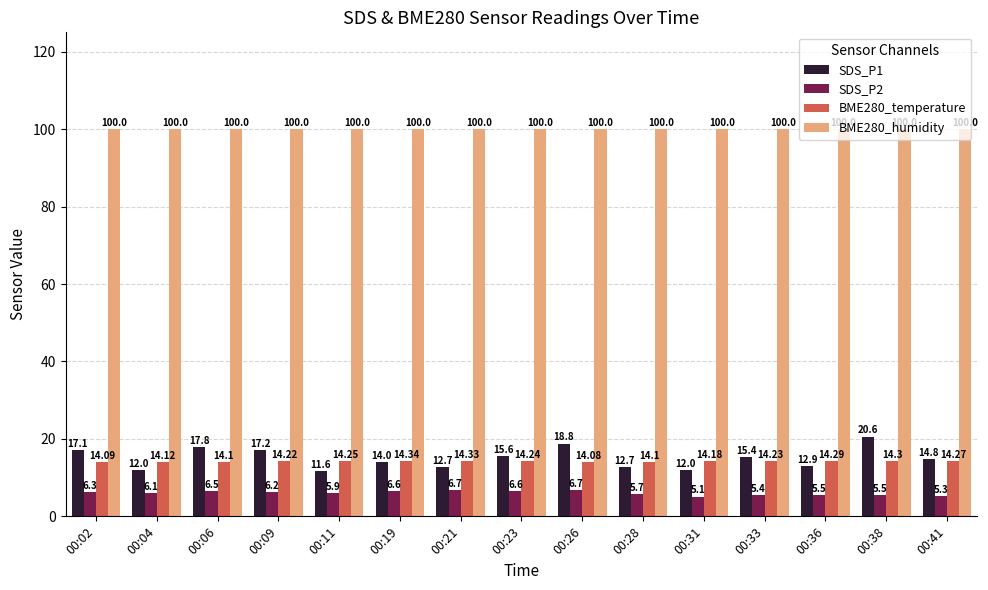

What is the difference between the SDS_P1 values at 00:41 and 00:04?

2.8